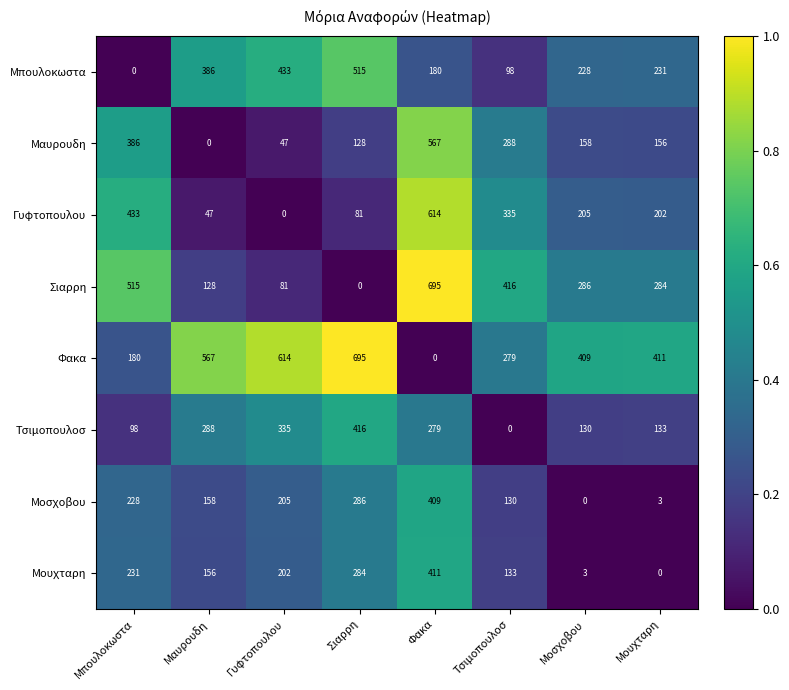

Count the number of categories in the chart.

8